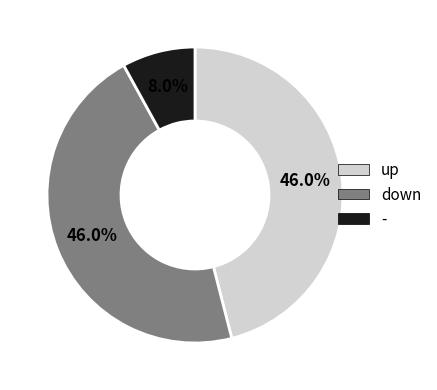

Is it true that down is 46% of the pie?

True